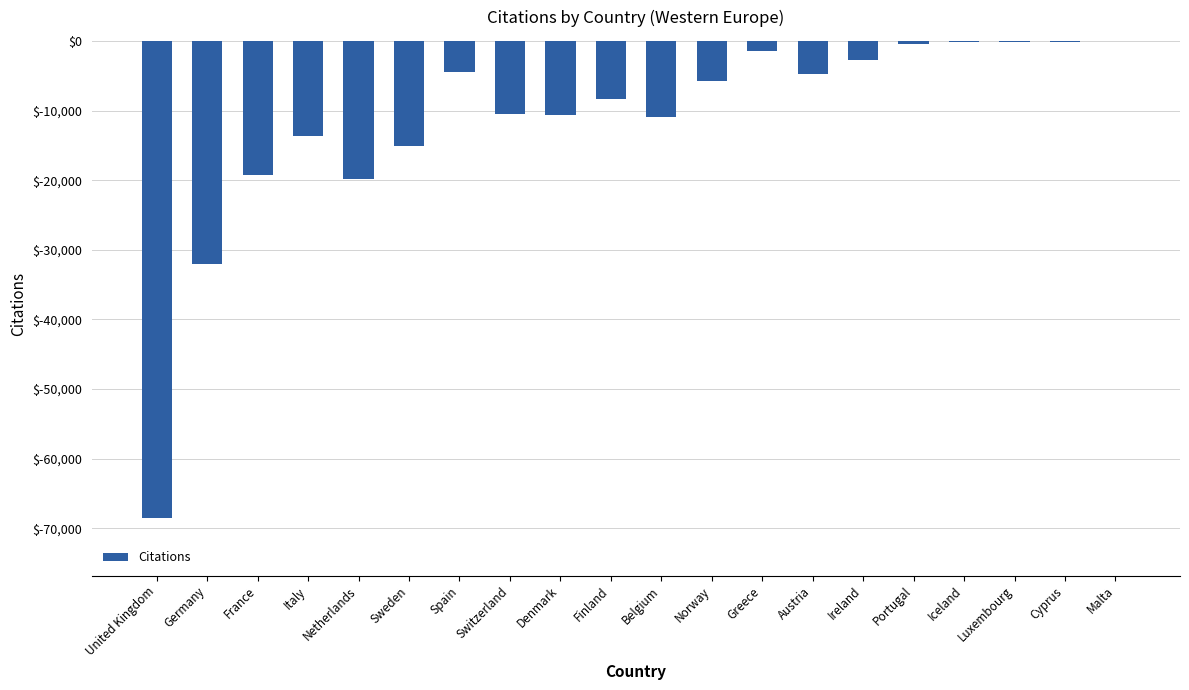

At which label does the data first exceed -5804?

Spain